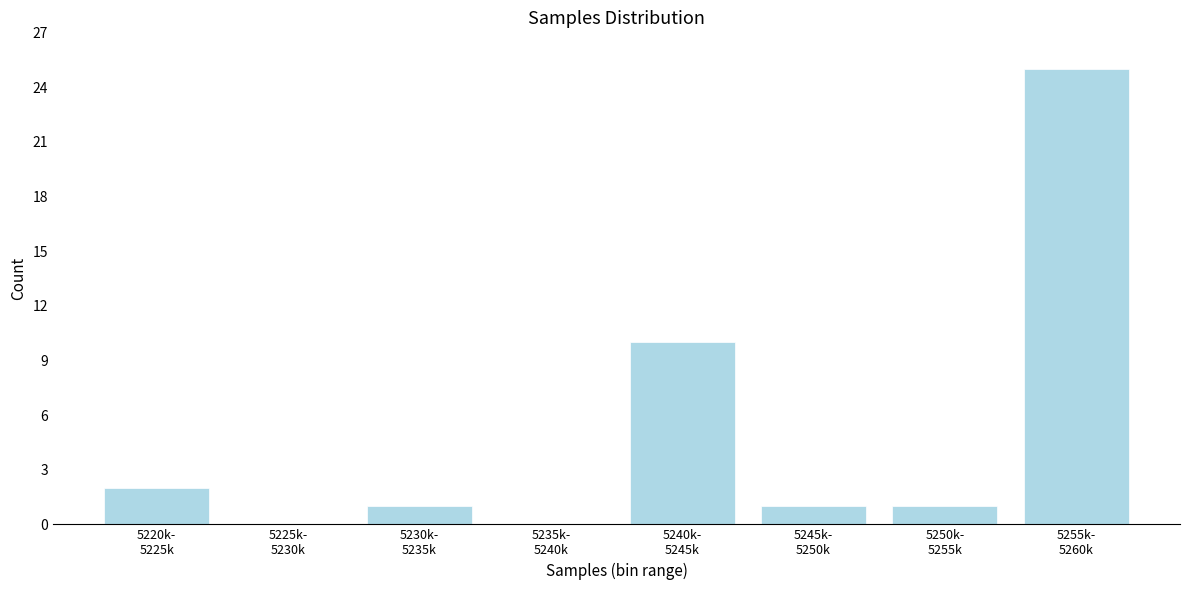

What is the sum of all values?

40